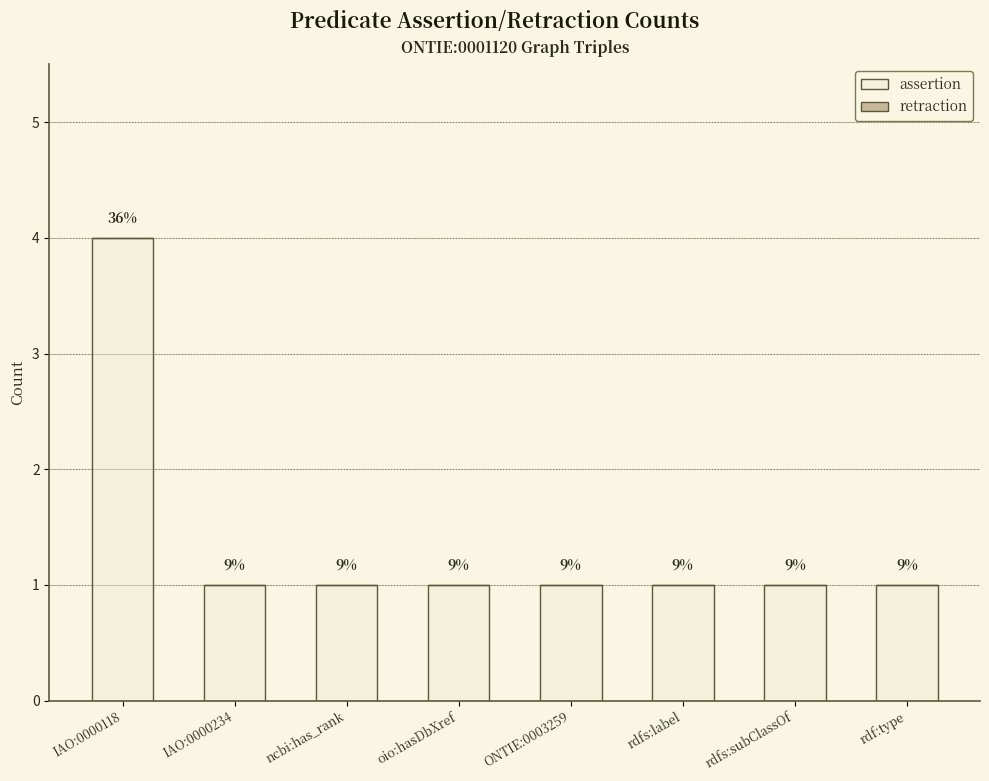

Reading left to right, extract all data points from this chart.

assertion: 4	1	1	1	1	1	1	1
retraction: 0	0	0	0	0	0	0	0